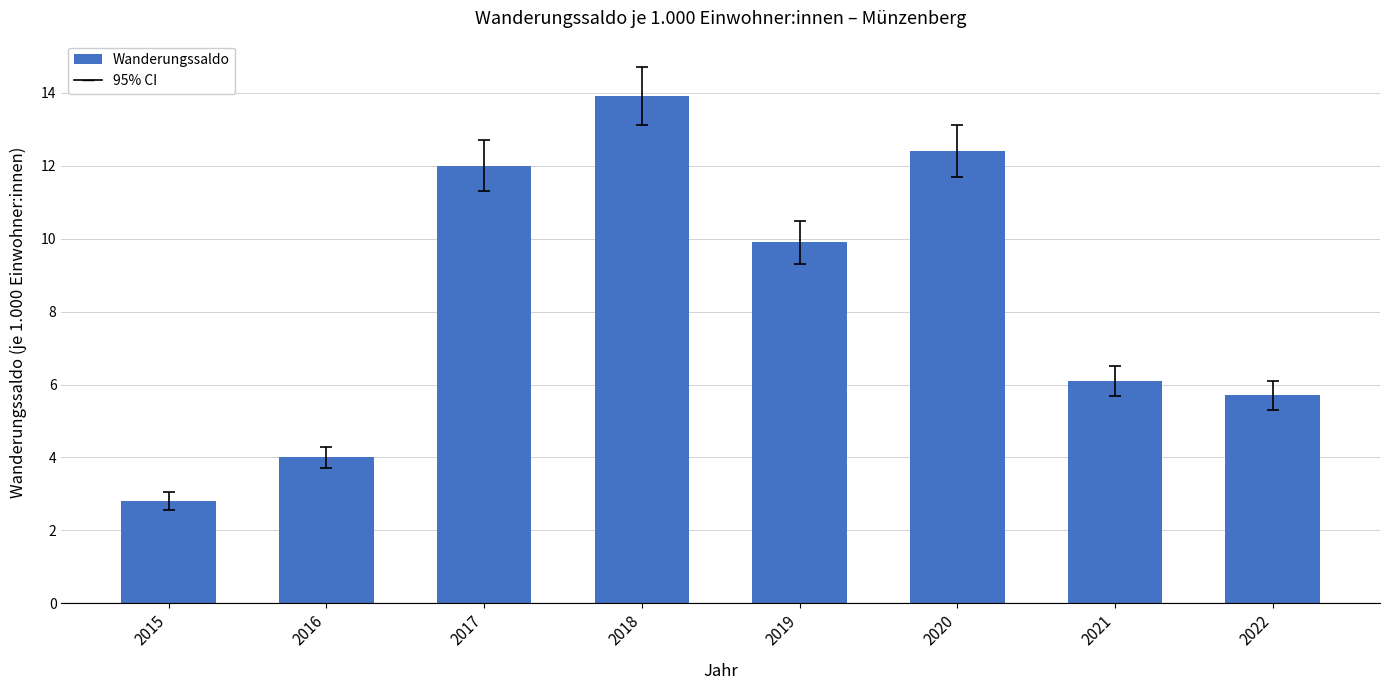

Reading left to right, what are all the values shown in this chart?

2.8	4.0	12.0	13.9	9.9	12.4	6.1	5.7